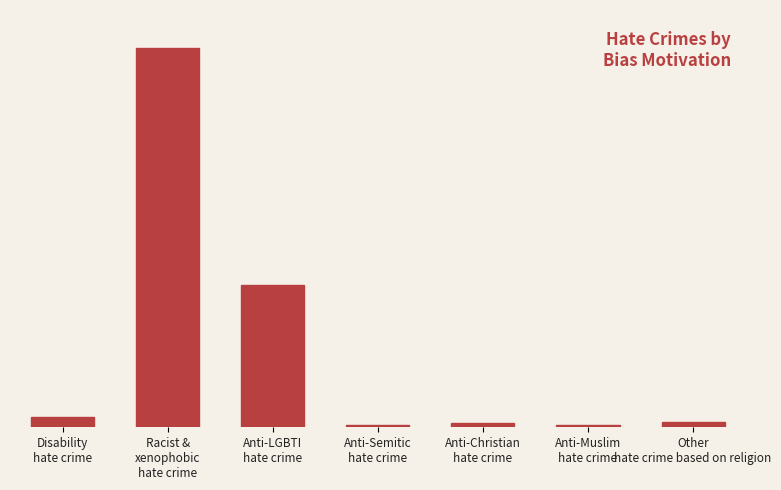

What is the sum of the values at Anti-Christian
hate crime and Racist &
xenophobic
hate crime?

374